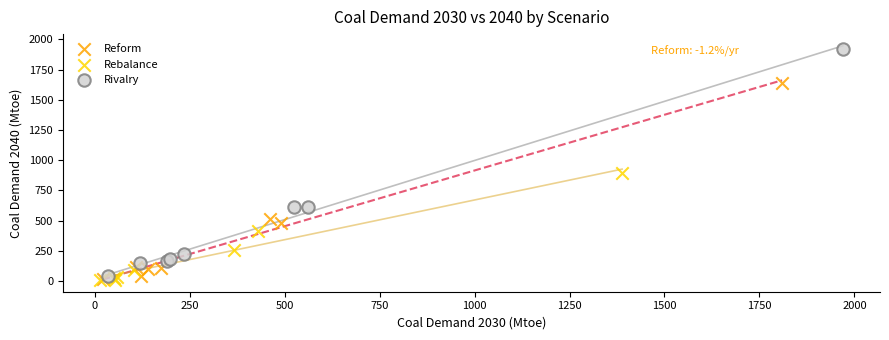

Which series has the largest Y range (max minus min)?

Rivalry